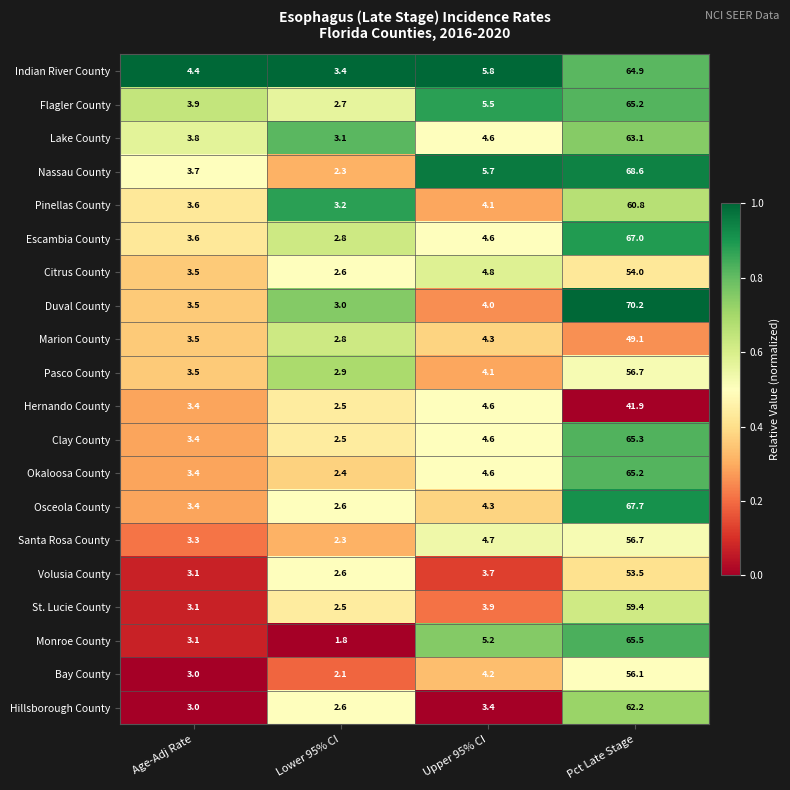

Which series changed the most between Upper 95% CI and Pct Late Stage?

Duval County